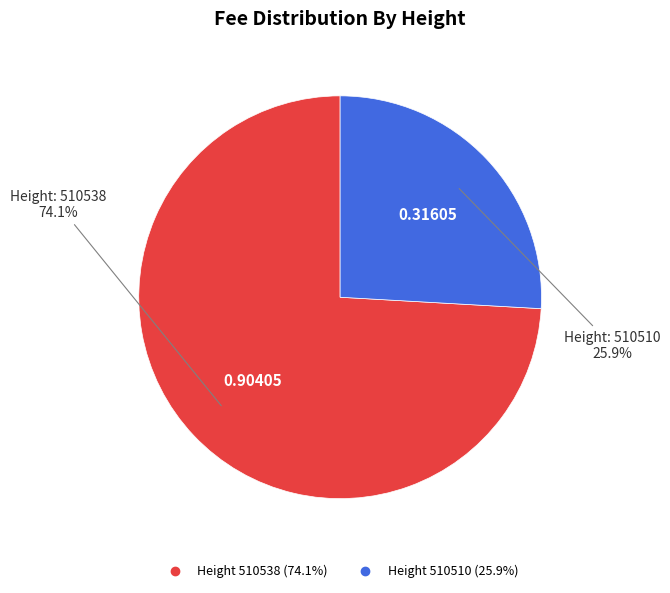

Does any single category account for the majority?

Yes